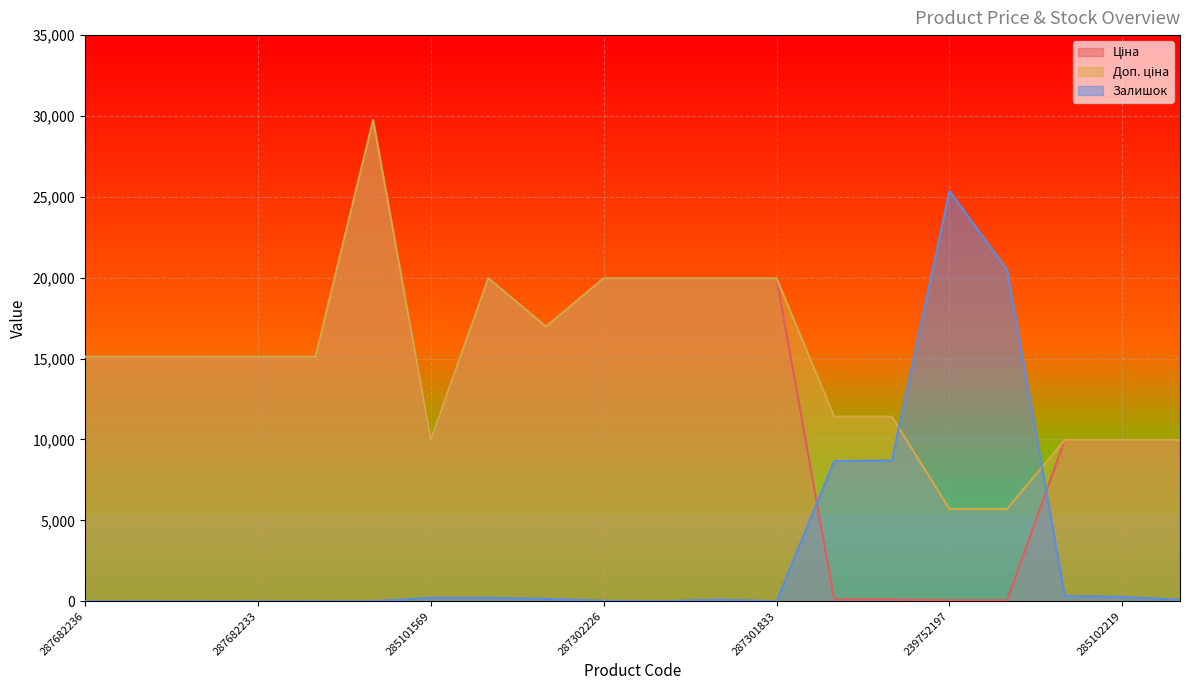

Which series has the largest total across all categories?

Доп. ціна